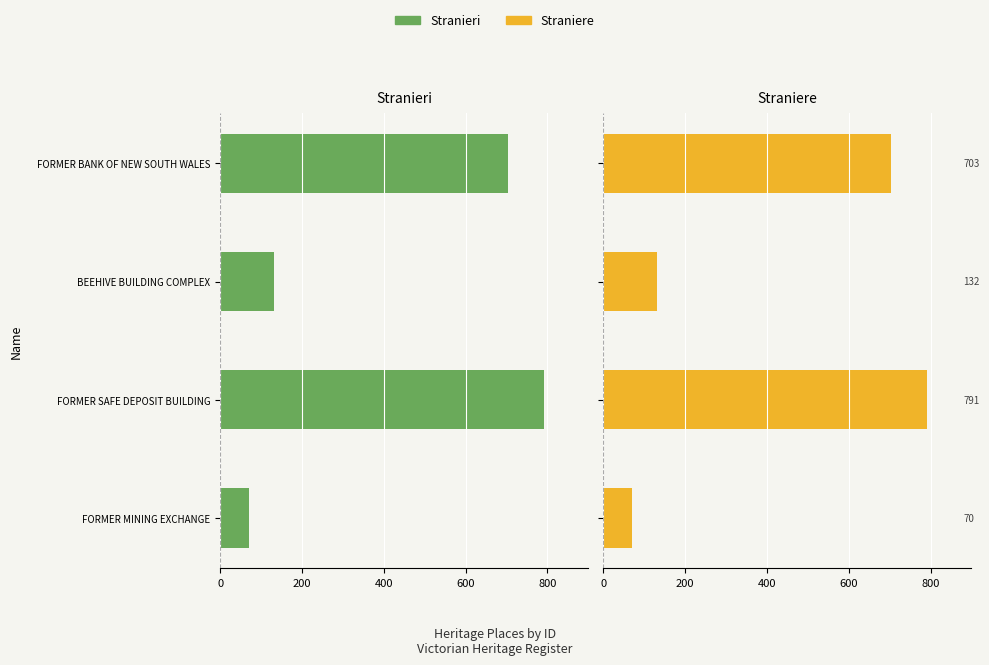

How many values in the Straniere series are below 703?

2